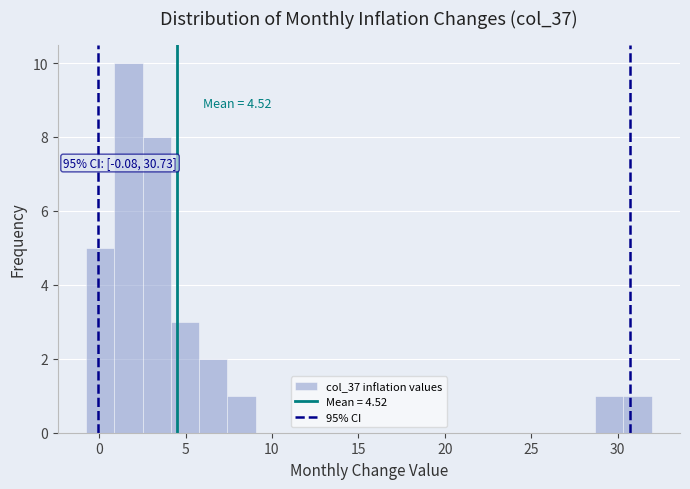

Read against the x-axis, roughly where is the centre of the tallest bar?

1.5